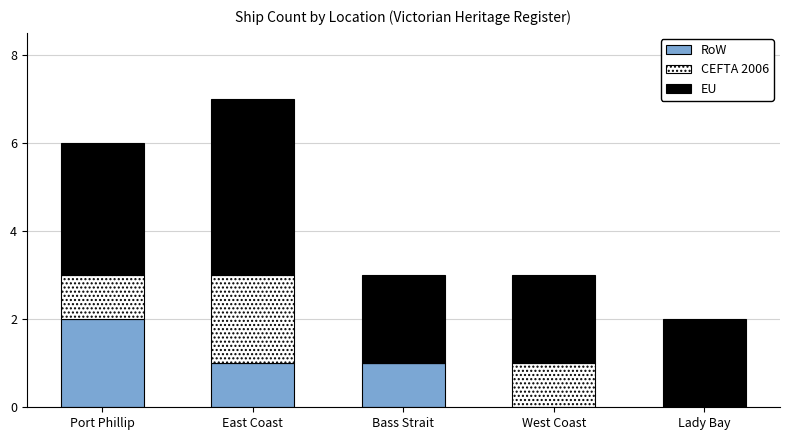

At which label does RoW reach its peak?

Port Phillip